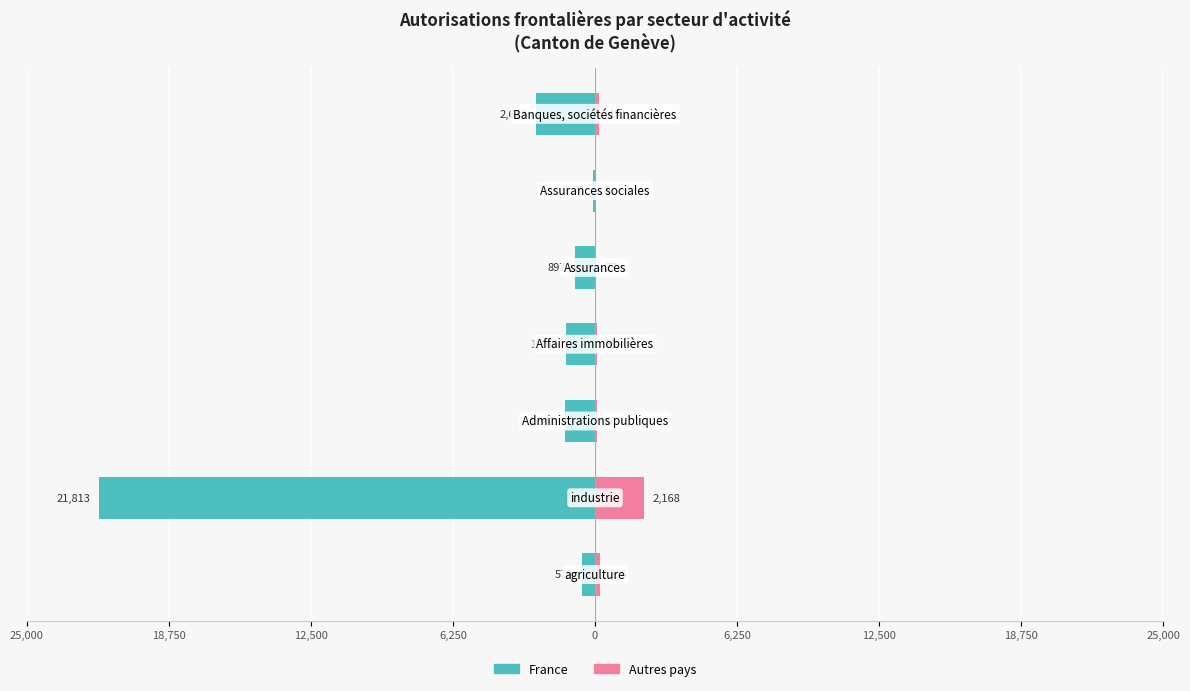

The Autres pays series shows 38 at 12,500. True or false?

False